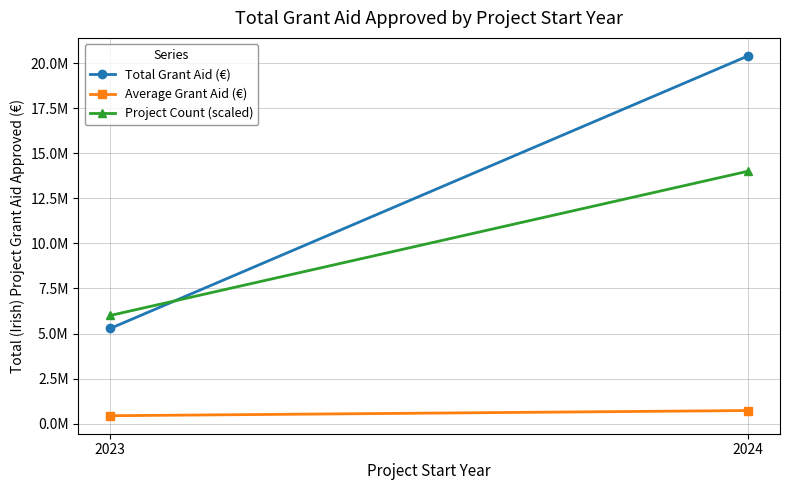

Reading left to right, list all the values displayed in this chart.

Total Grant Aid (€): 2023=5281336.2	2024=20395007.8
Average Grant Aid (€): 2023=440111.3	2024=728393.1
Project Count (scaled): 2023=6000000.0	2024=14000000.0